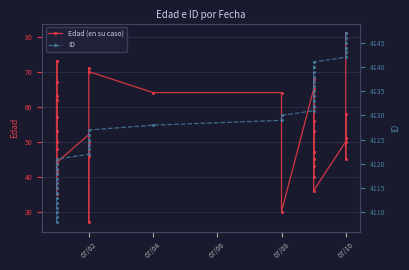

The value of Edad (en su caso) at 07/10 is 84. True or false?

False